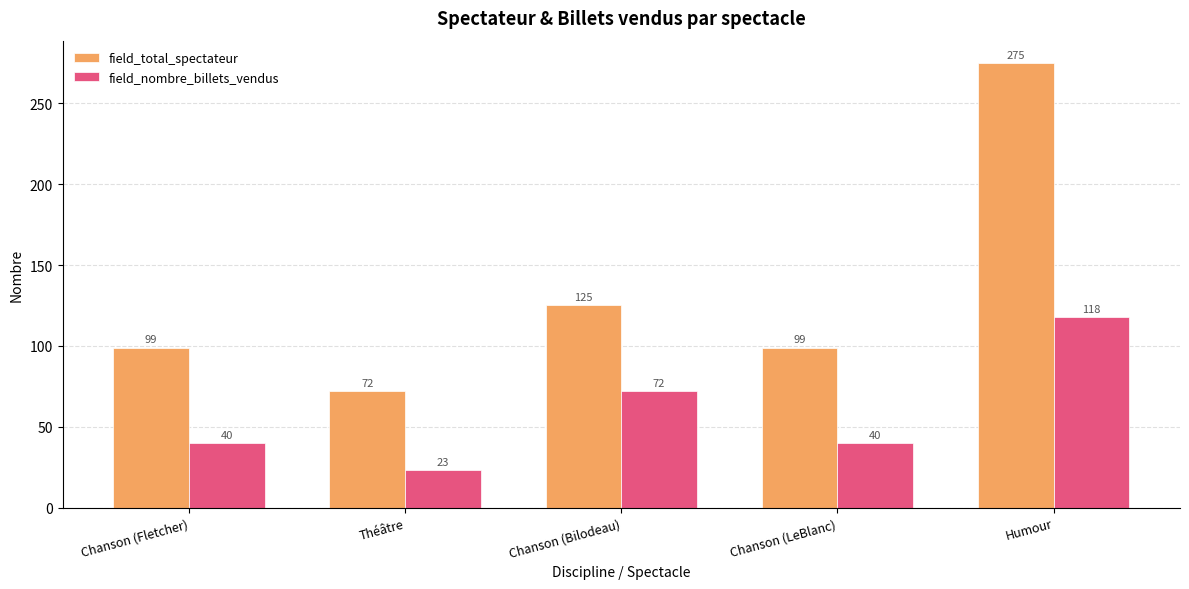

Between Théâtre and Chanson (Bilodeau), which series saw the biggest shift?

field_total_spectateur